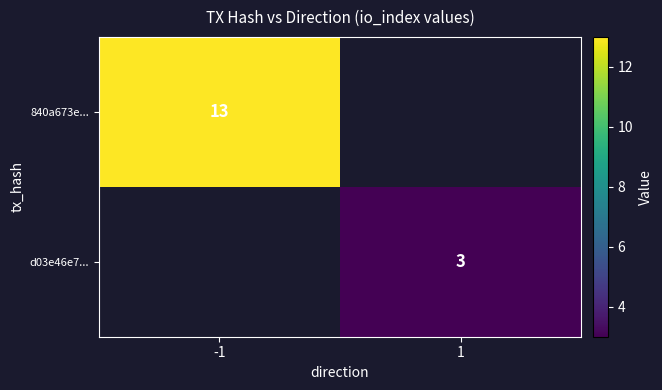

The 840a673e... series shows 13 at -1. True or false?

True